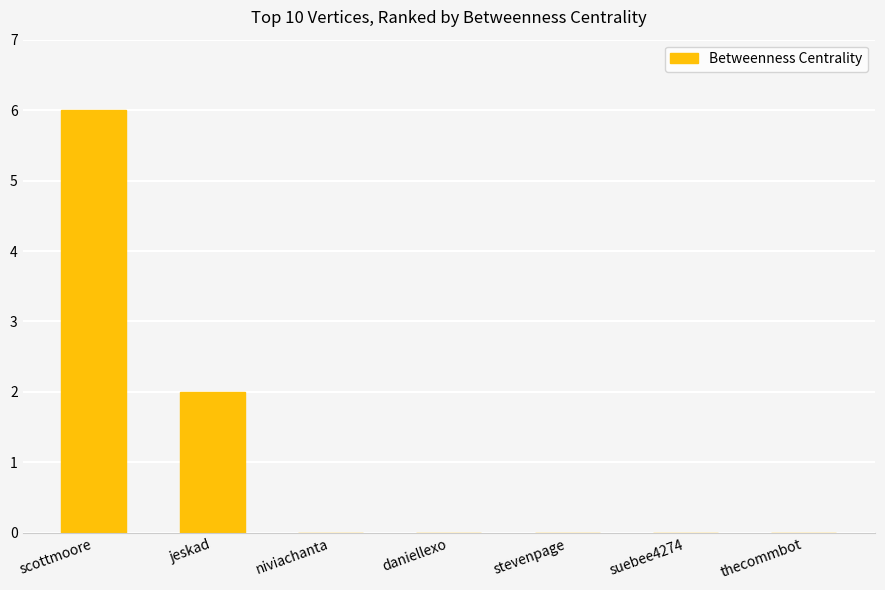

Reading left to right, what are all the values shown in this chart?

6	2	0	0	0	0	0